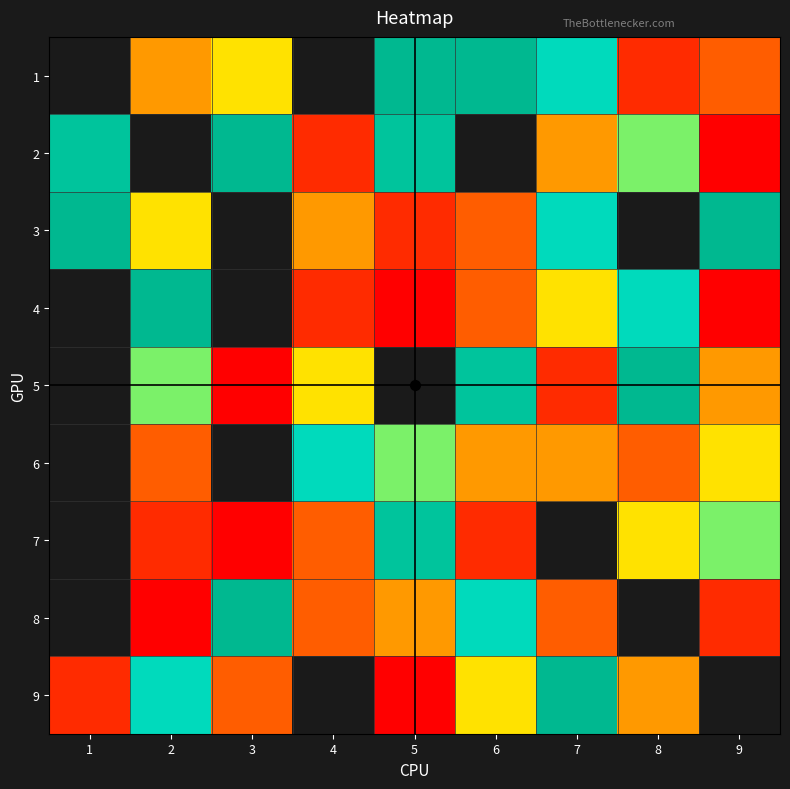

List the labels in order of 5 value, largest first.

1, 5, 8, 6, 2, 4, 9, 7, 3